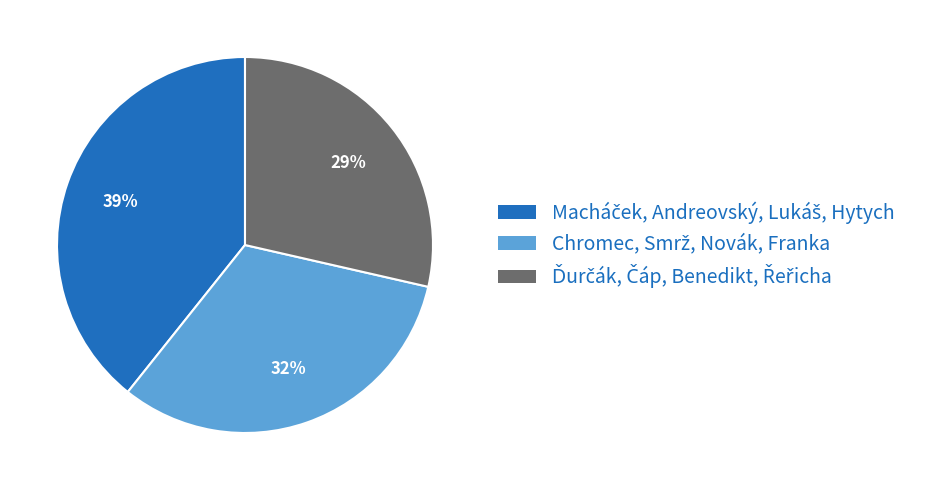

Is there a majority slice in this chart?

No